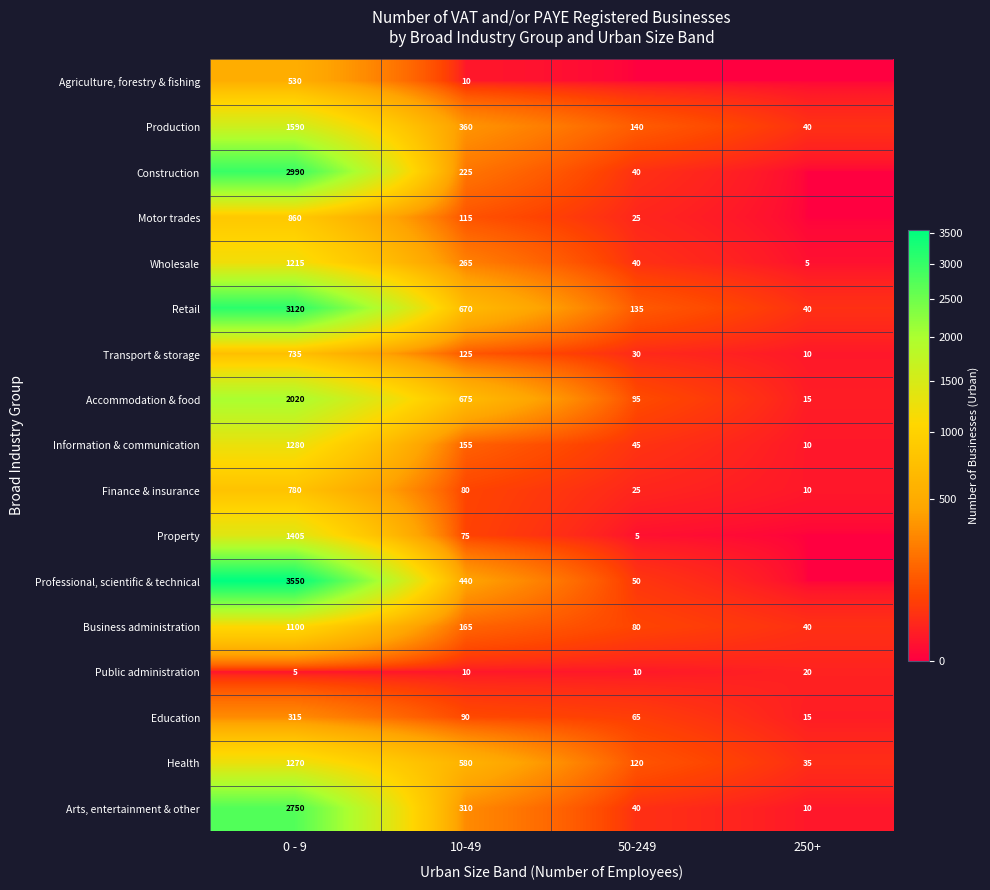

True or false: Production has a value of 360 at 10-49.

True